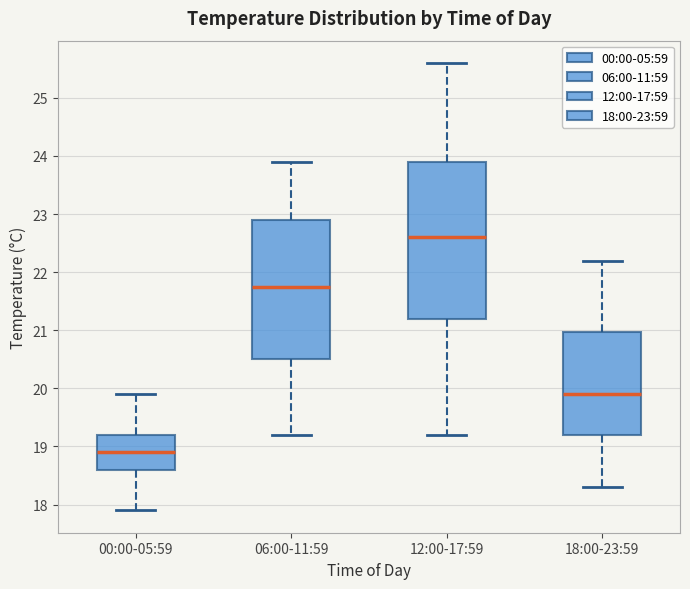

Which box has the lowest median line?

00:00-05:59